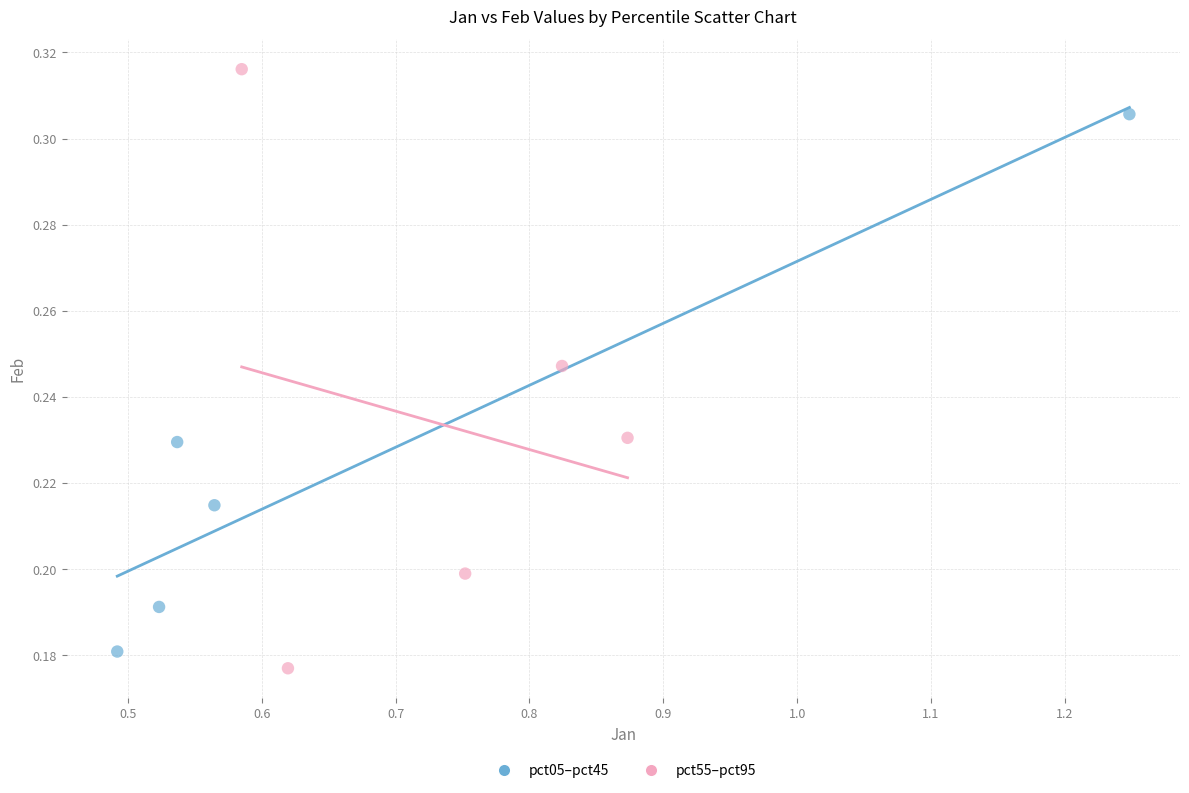

What are all the series names shown in the legend?

pct05–pct45, pct55–pct95